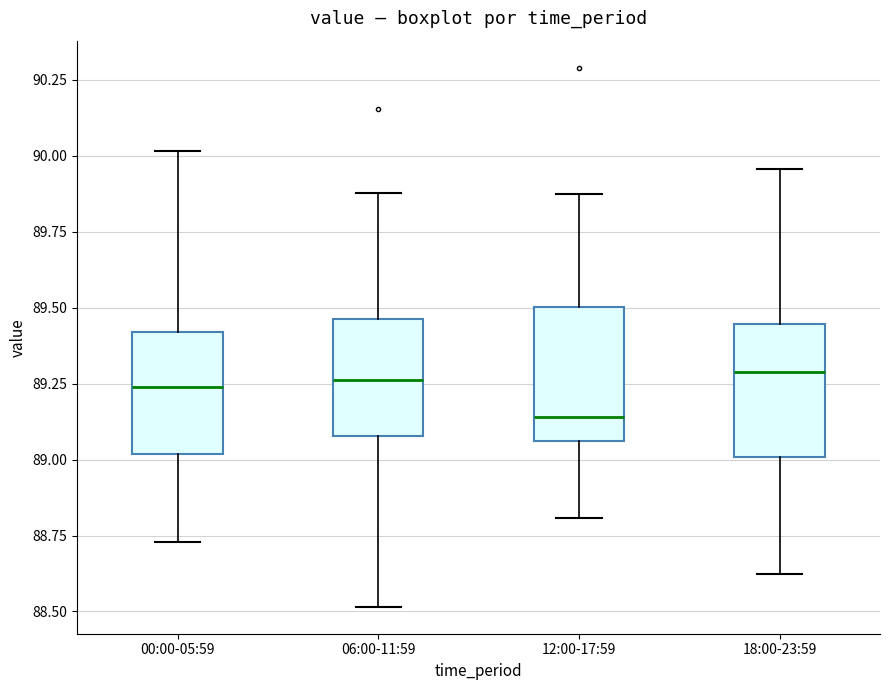

Reading left to right, read every box against the y-axis: the position of its median line, the range the box covers, and the ends of its whiskers. The values are not printed on the chart, so give them approximately, as read against the axis.

00:00-05:59: median 89.25, box 89.00 to 89.40, whiskers 88.75 to 90.00
06:00-11:59: median 89.25, box 89.10 to 89.45, whiskers 88.50 to 89.90
12:00-17:59: median 89.15, box 89.05 to 89.50, whiskers 88.80 to 89.85
18:00-23:59: median 89.30, box 89.00 to 89.45, whiskers 88.60 to 89.95